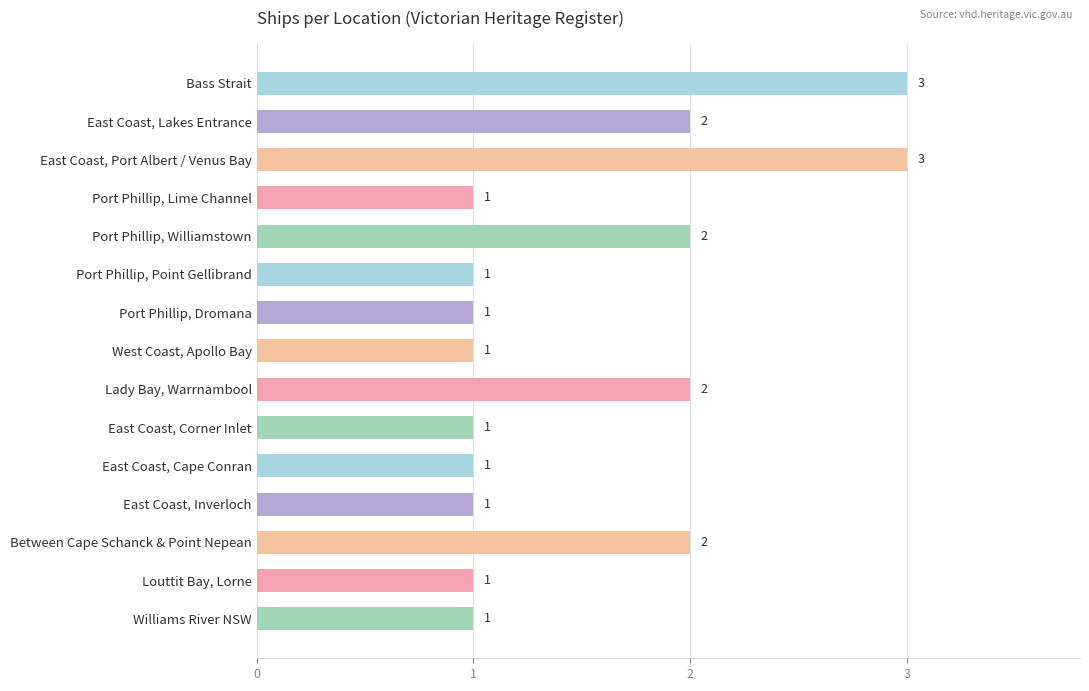

How many categories are shown in the chart?

15